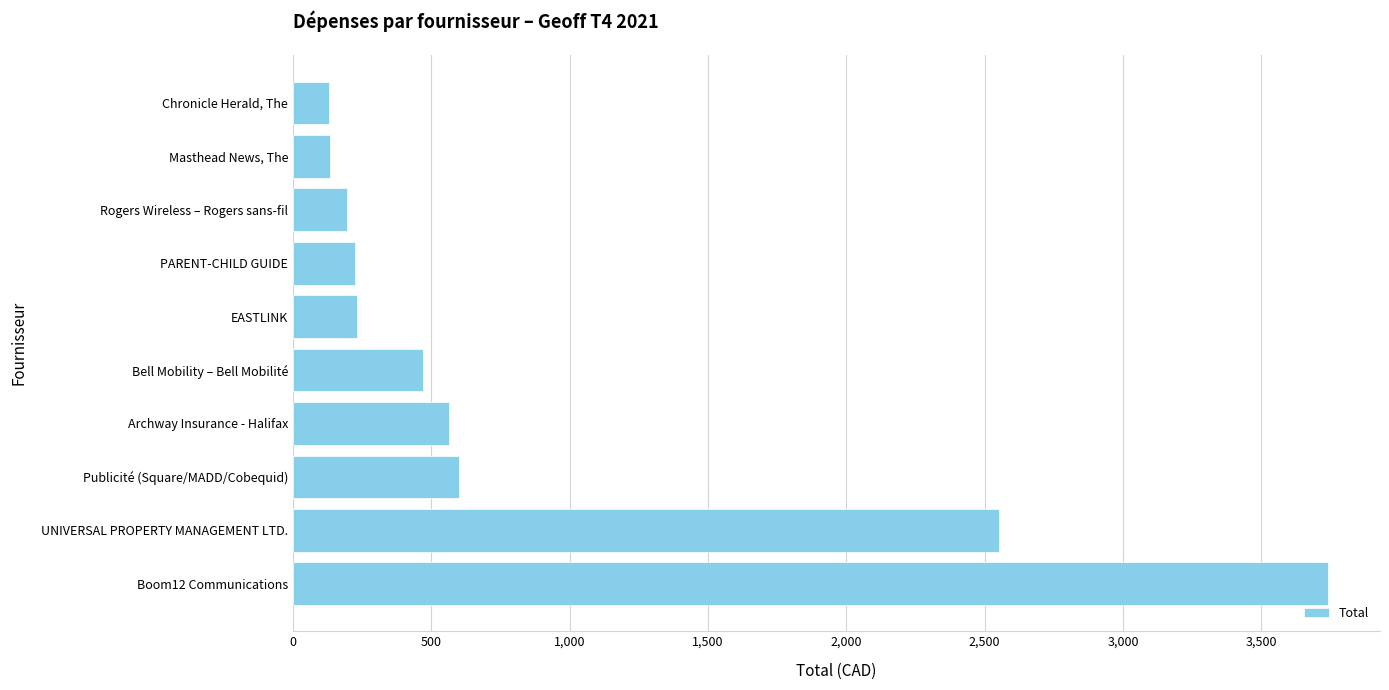

Is it true that the value at EASTLINK is 232.3?

True